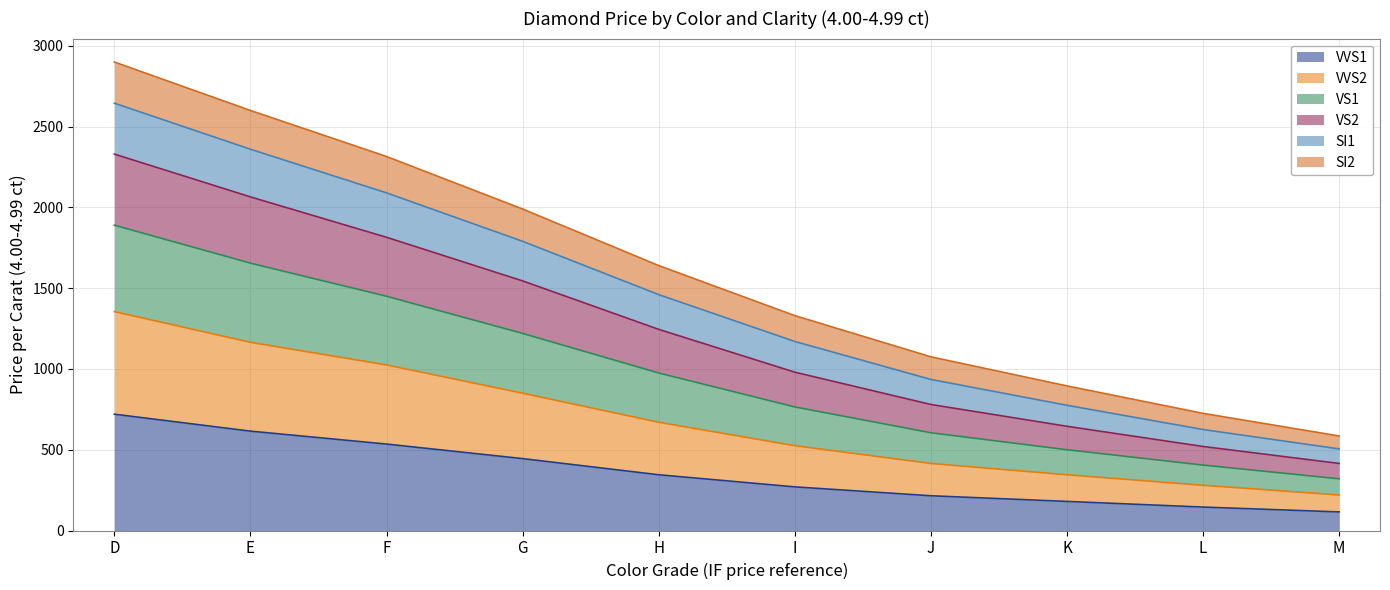

At which category is the sum across all series the highest?

D